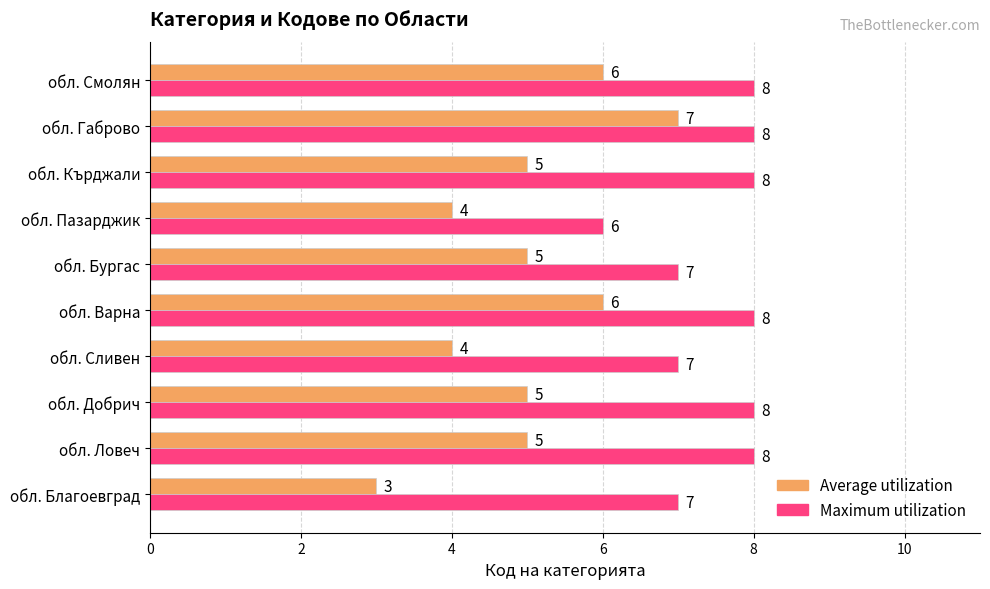

Which series changed the most between обл. Сливен and обл. Габрово?

Average utilization